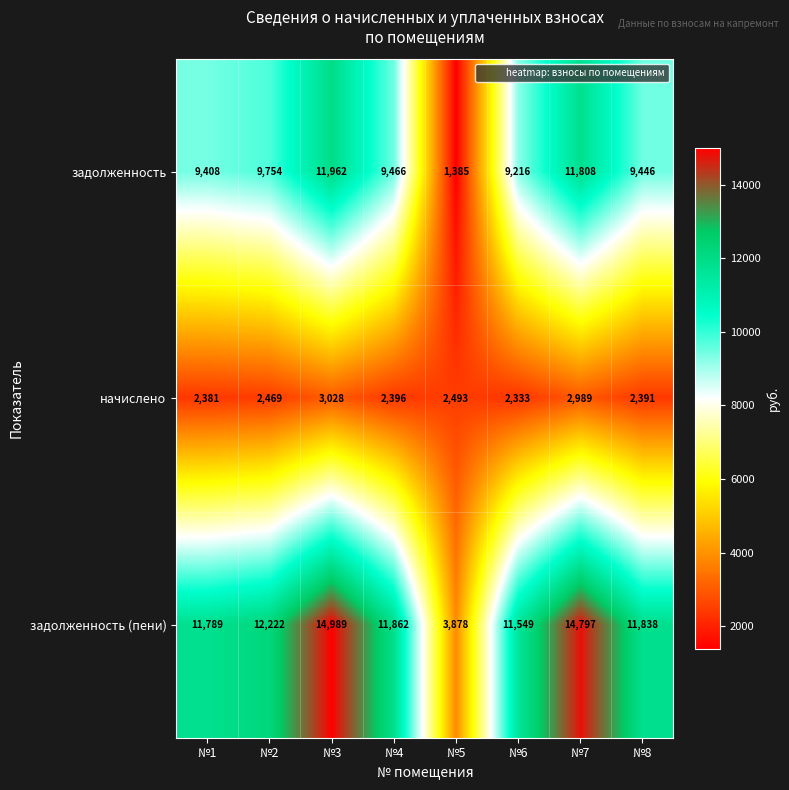

True or false: начислено has a value of 4189 at №2.

False